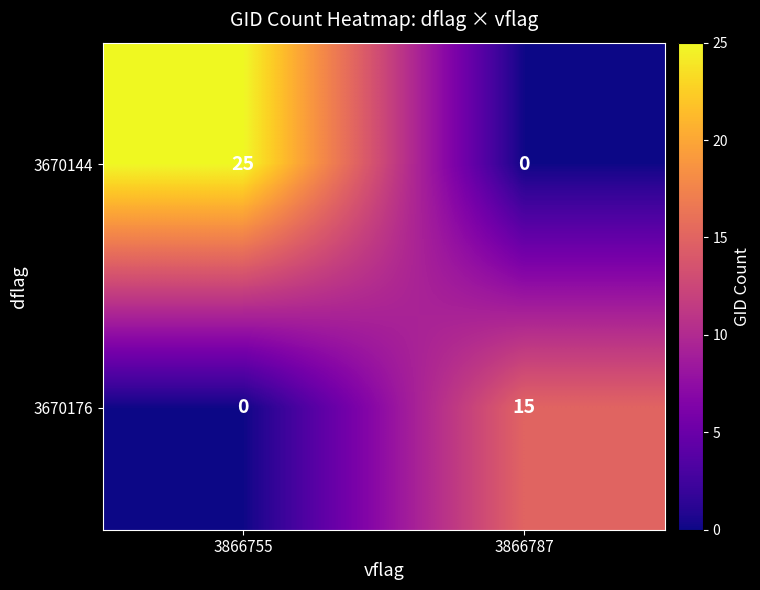

True or false: 3670144 has a value of 25 at 3866755.

True